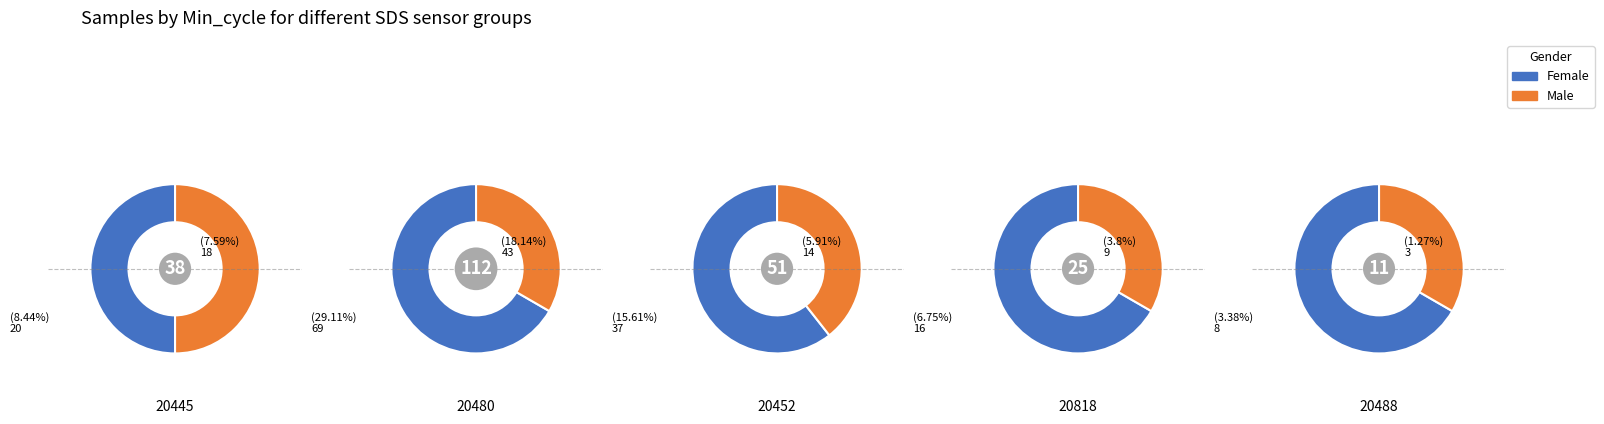

Combined, do 3 and 0 account for over 50%?

No